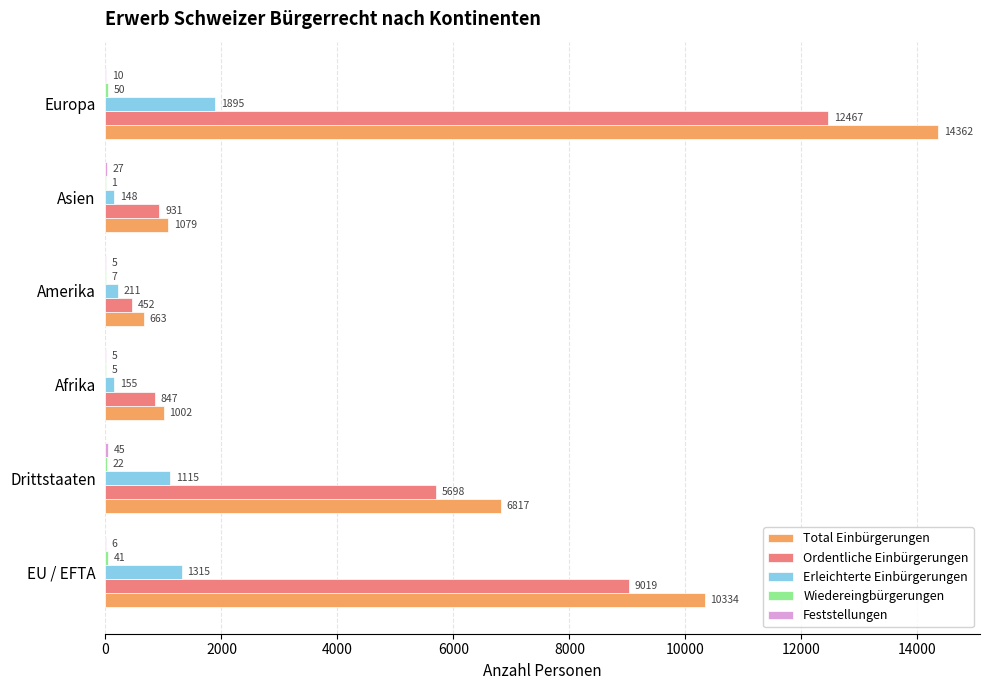

Where is Ordentliche Einbürgerungen nearest to the value 6459?

Drittstaaten